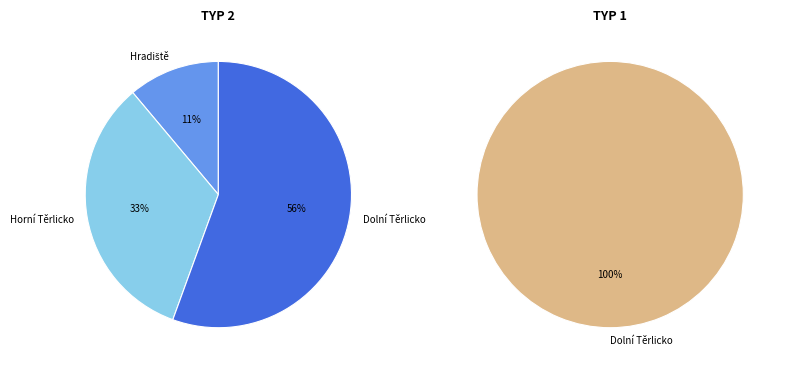

Is it true that Hradiště is 15% of the pie?

False